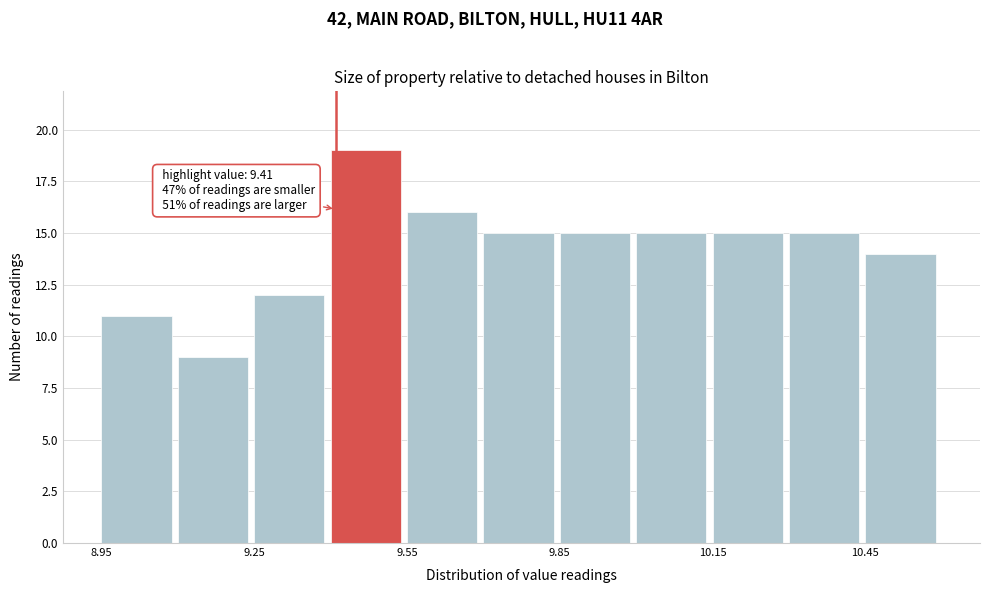

Around what value on the x-axis is the tallest bar? Give the approximate position of its centre, as read against the axis.

9.45